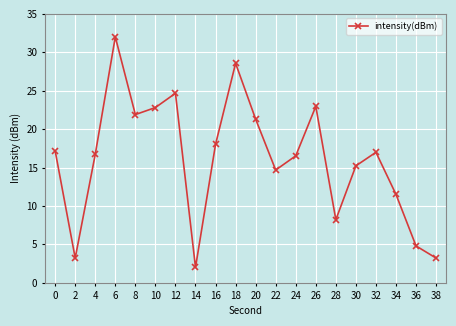

What is the smallest value displayed?

2.0